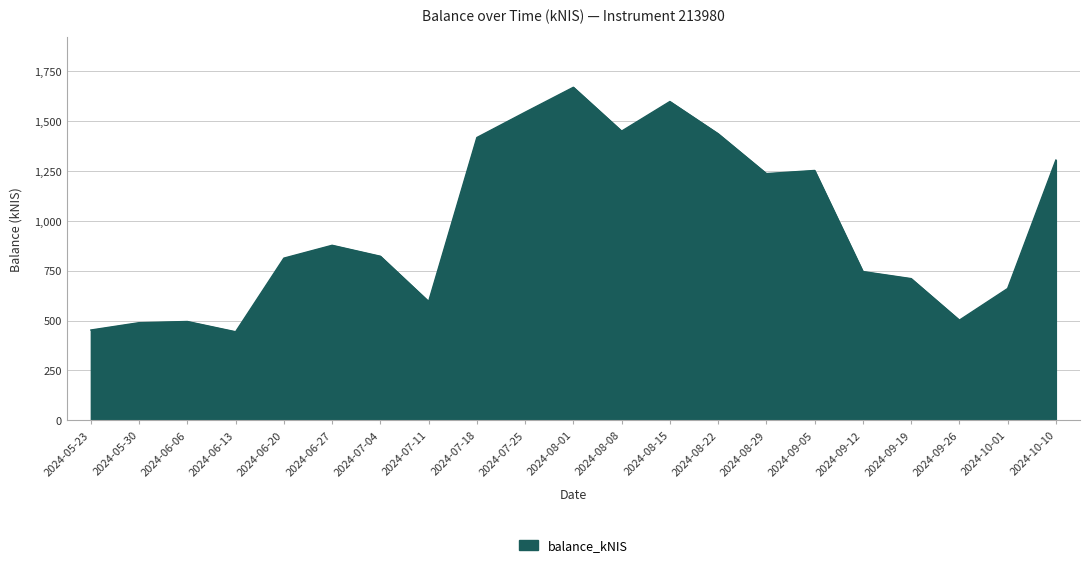

What is the approximate value at 2024-06-20?

812.0